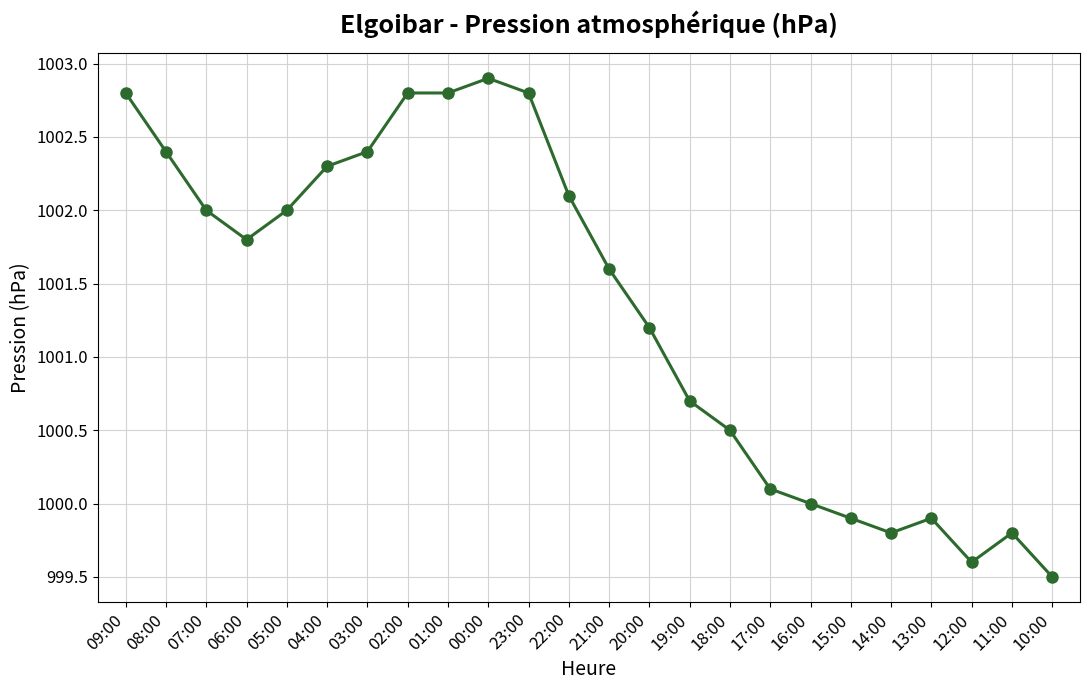

Reading left to right, extract all data points from this chart.

1002.8	1002.4	1002.0	1001.8	1002.0	1002.3	1002.4	1002.8	1002.8	1002.9	1002.8	1002.1	1001.6	1001.2	1000.7	1000.5	1000.1	1000.0	999.9	999.8	999.9	999.6	999.8	999.5